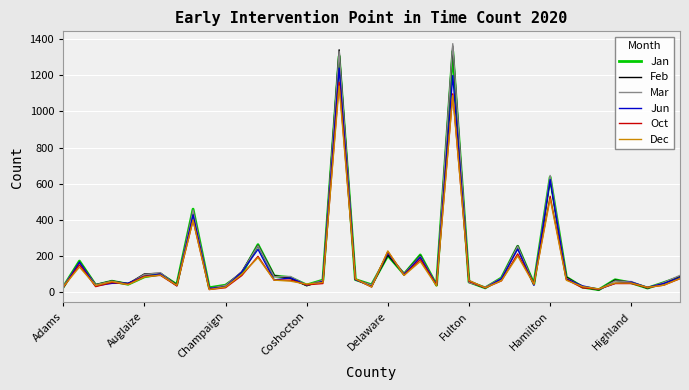

What is the greatest value displayed?

1374